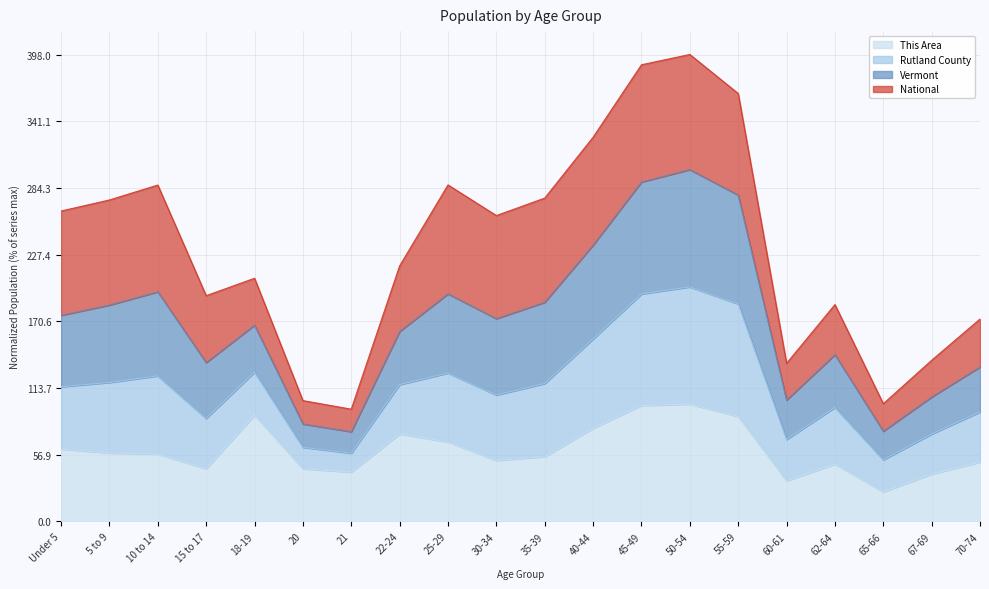

True or false: Vermont and This Area intersect in this chart.

False